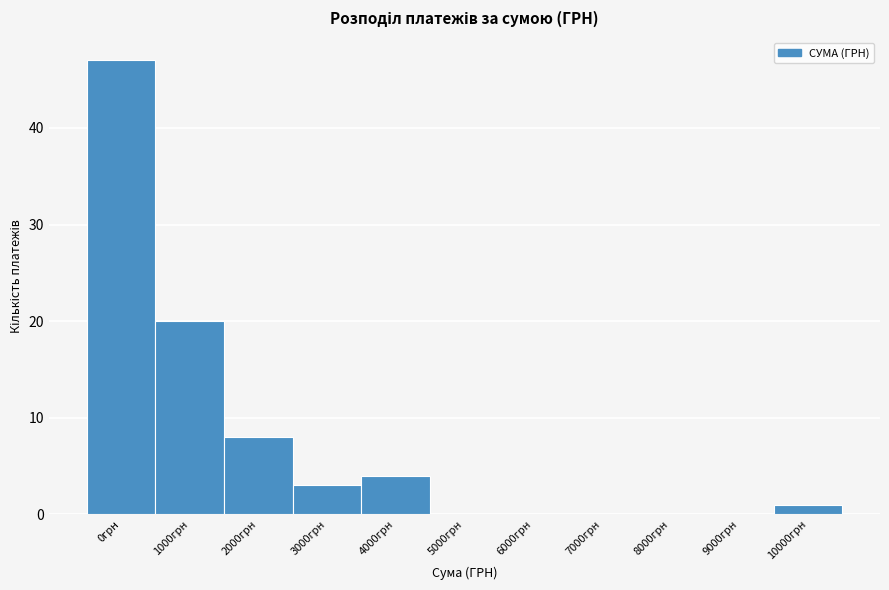

Reading right to left, list all the values displayed in this chart.

10000грн=1	9000грн=0	8000грн=0	7000грн=0	6000грн=0	5000грн=0	4000грн=4	3000грн=3	2000грн=8	1000грн=20	0грн=47